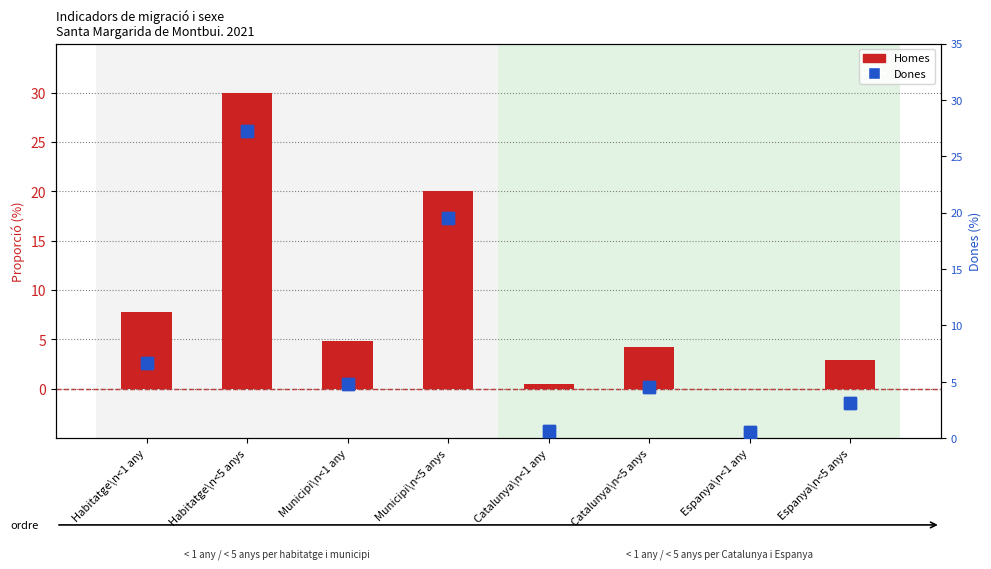

What is the label of the 8th bar from the right?

Habitatge\n<1 any